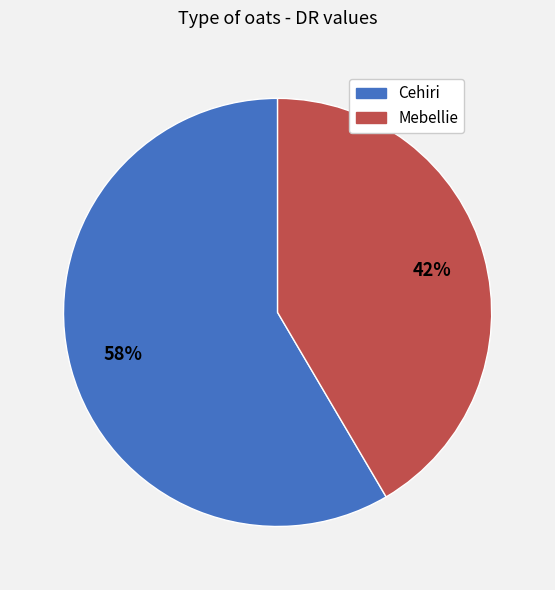

To the nearest percent, what is the combined percentage of Mebellie and Cehiri?

100%